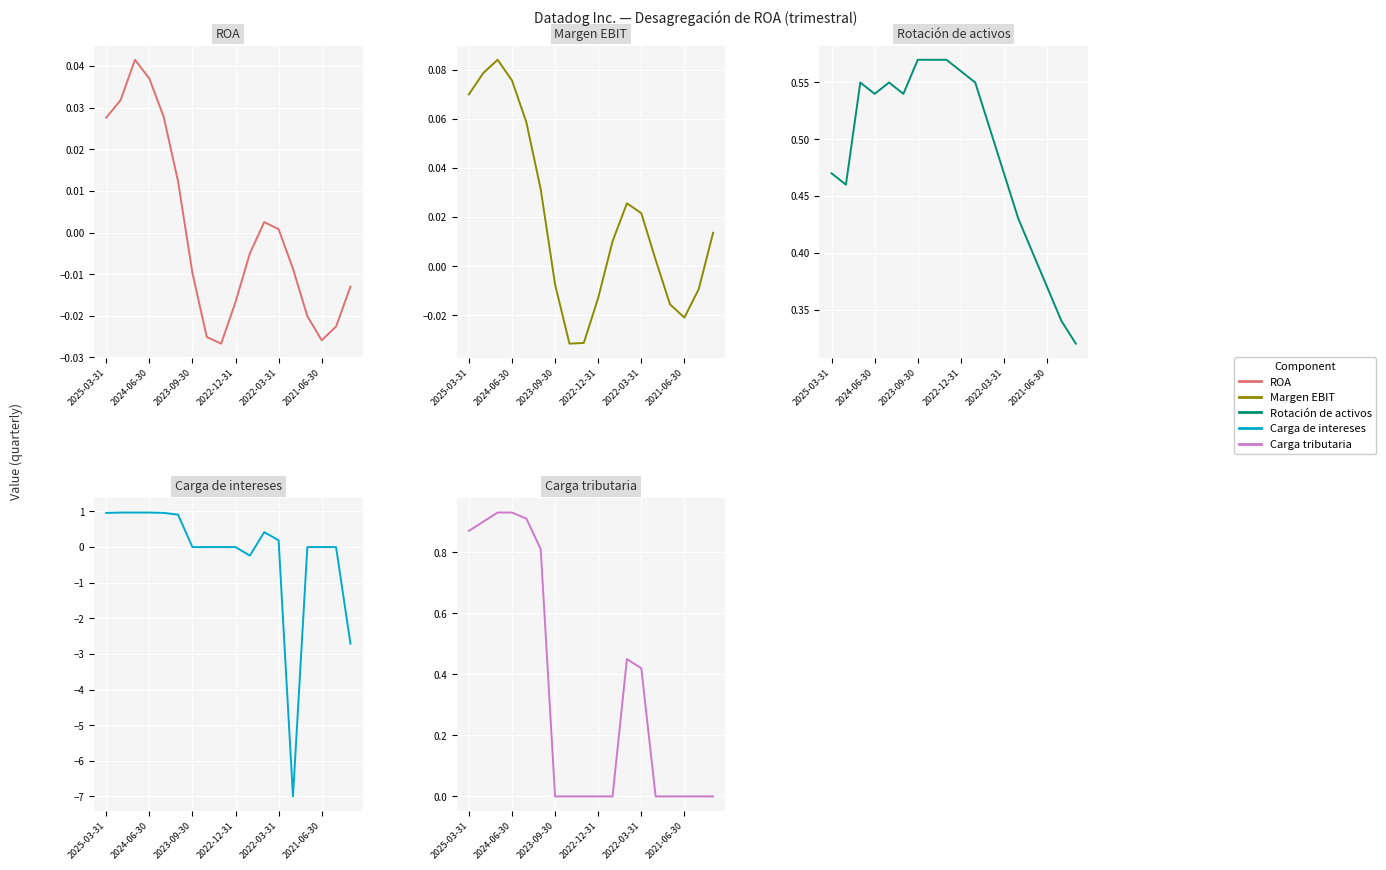

Does the chart display data point markers on the line(s)?

No